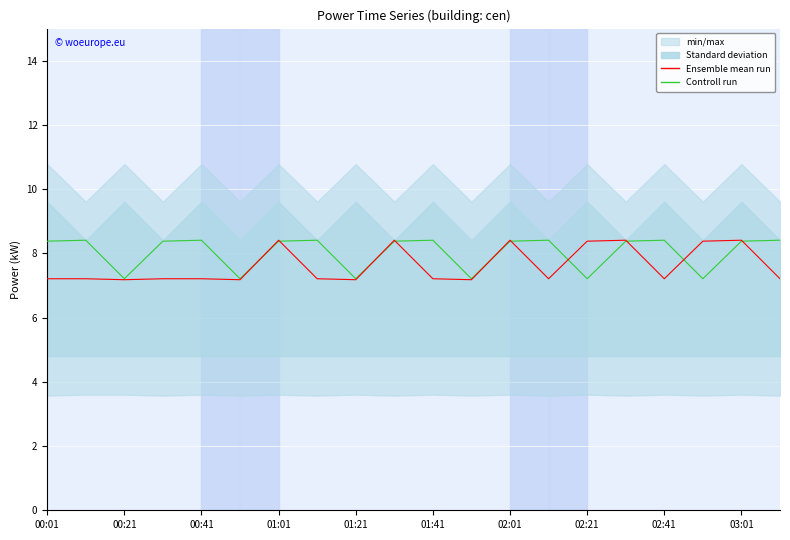

In Ensemble mean run, how many points are higher than both neighbors (excluding endpoints)?

5